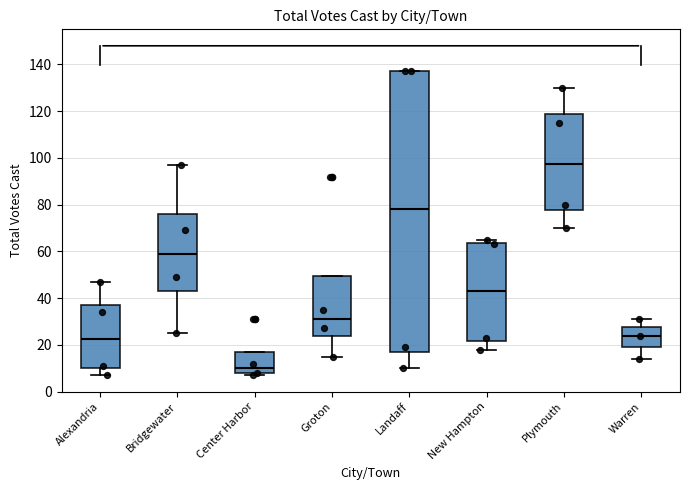

Reading left to right, read every box against the y-axis: the position of its median line, the range the box covers, and the ends of its whiskers. The values are not printed on the chart, so give them approximately, as read against the axis.

Alexandria: median 22, box 10 to 38, whiskers 8 to 48
Bridgewater: median 60, box 44 to 76, whiskers 26 to 98
Center Harbor: median 10, box 8 to 16, whiskers 8 (just below the box's lower edge) to 16
Groton: median 32, box 24 to 50, whiskers 16 to 50
Landaff: median 78, box 16 to 138, whiskers 10 to 138
New Hampton: median 44, box 22 to 64, whiskers 18 to 66
Plymouth: median 98, box 78 to 118, whiskers 70 to 130
Warren: median 24, box 20 to 28, whiskers 14 to 32